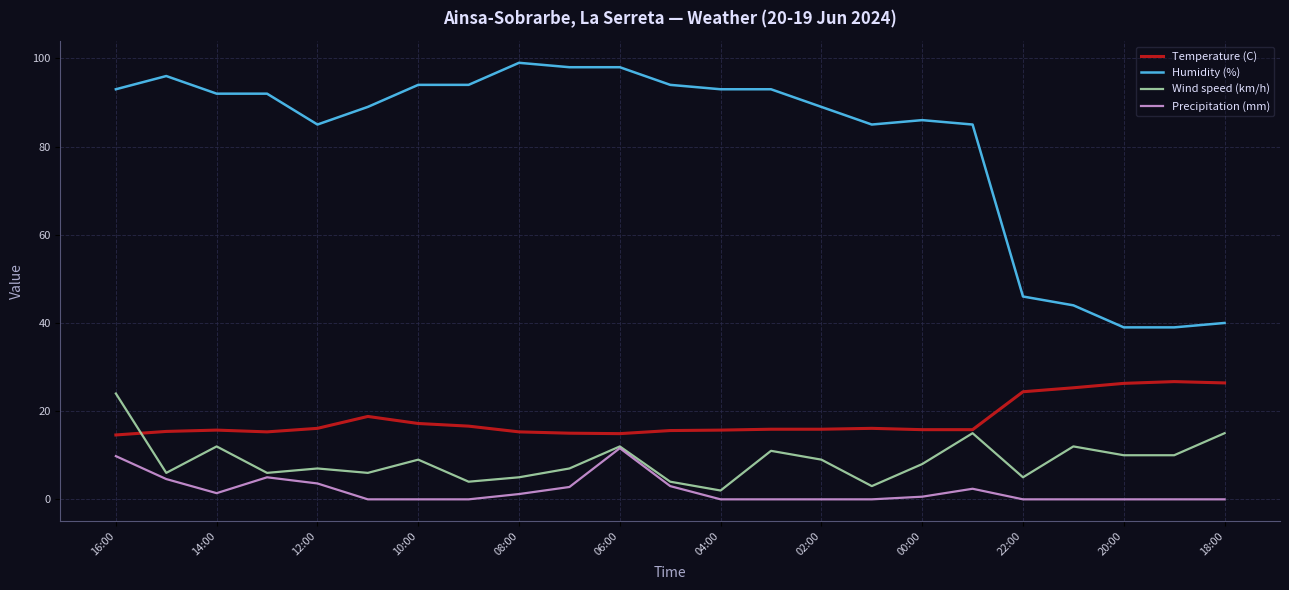

Which series has the largest total across all categories?

Humidity (%)